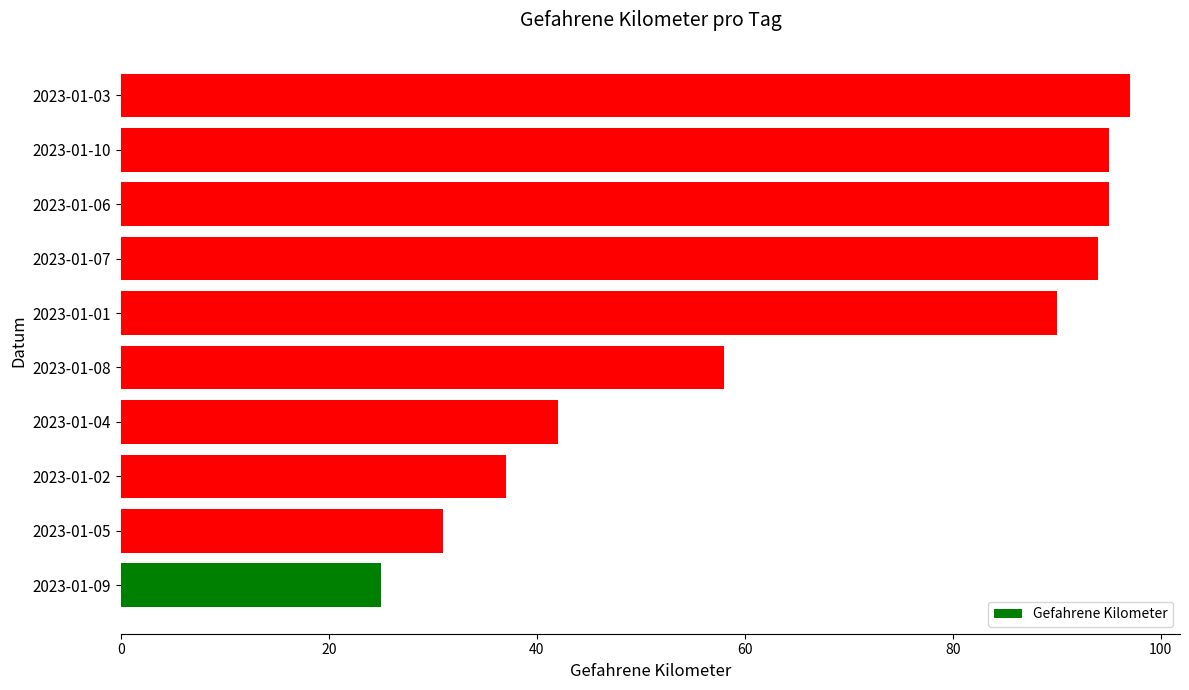

Does the chart contain any negative values?

No